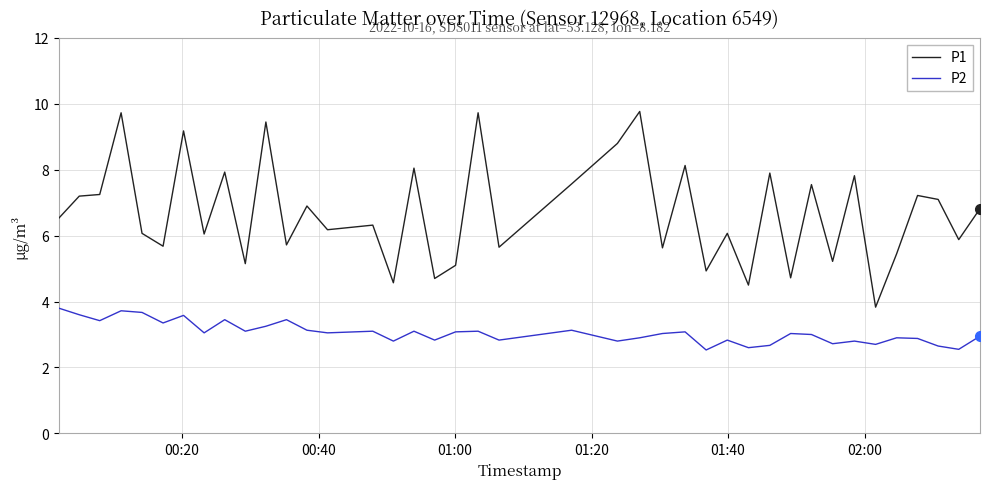

Does the chart have visible grid lines?

Yes